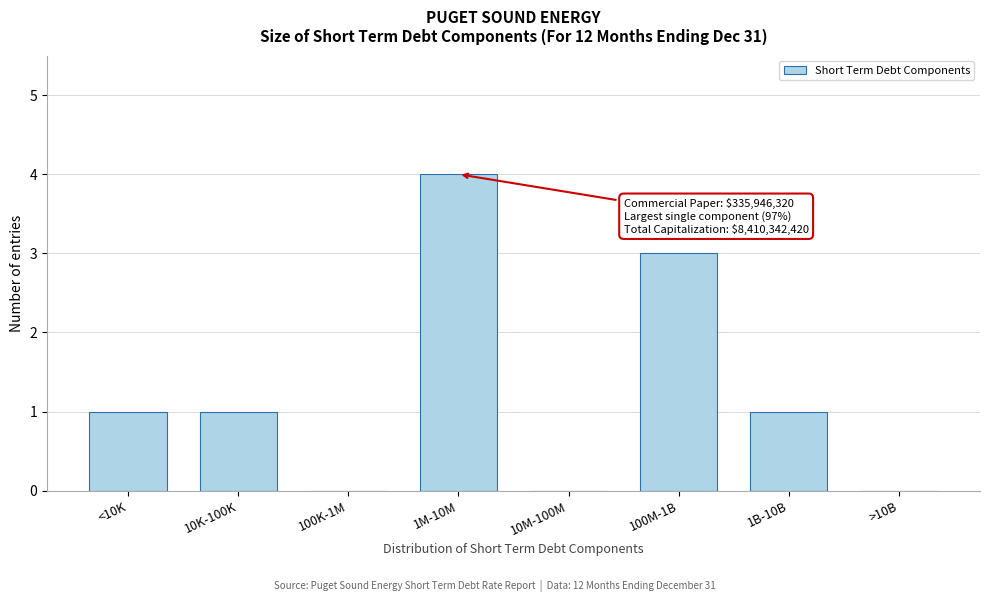

Reading right to left, extract all data points from this chart.

>10B=0	1B-10B=1	100M-1B=3	10M-100M=0	1M-10M=4	100K-1M=0	10K-100K=1	<10K=1